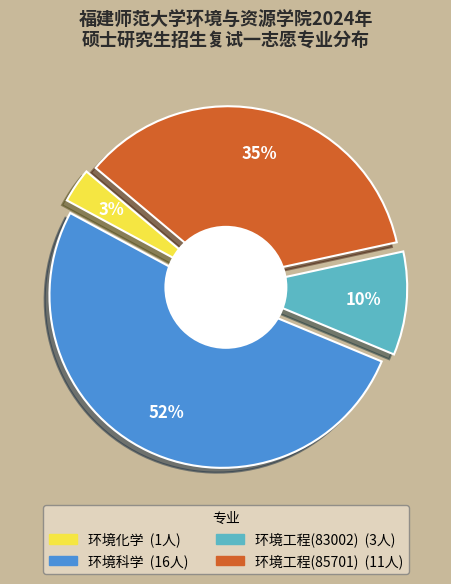

To the nearest percent, what is the combined percentage of 环境化学 and 环境科学?

55%